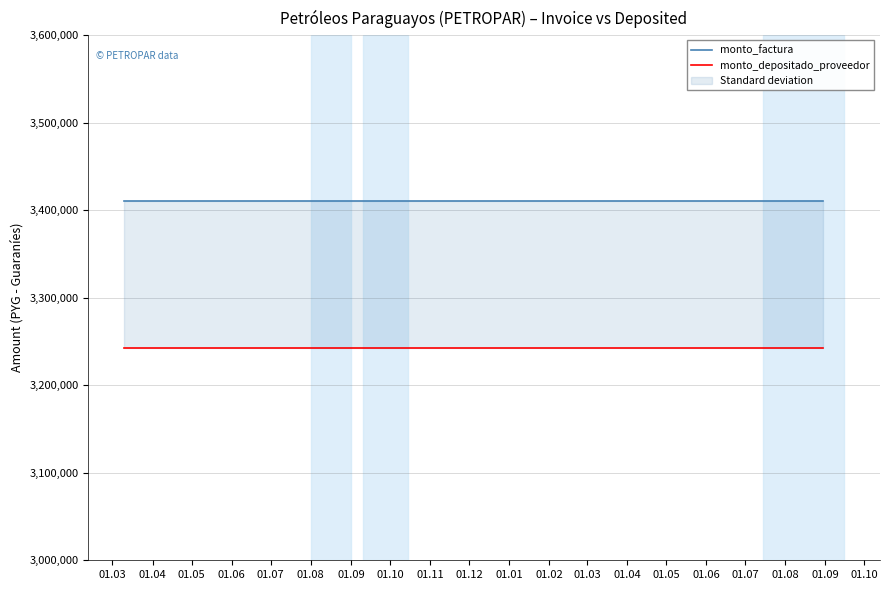

What is the spread (max minus min) of values at 01.07?

167152